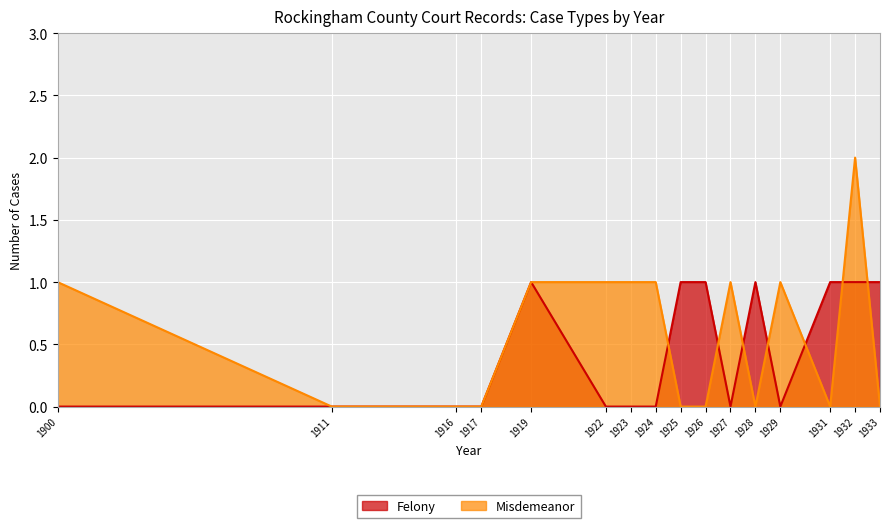

True or false: Felony has a value of 1 at 1924.

False